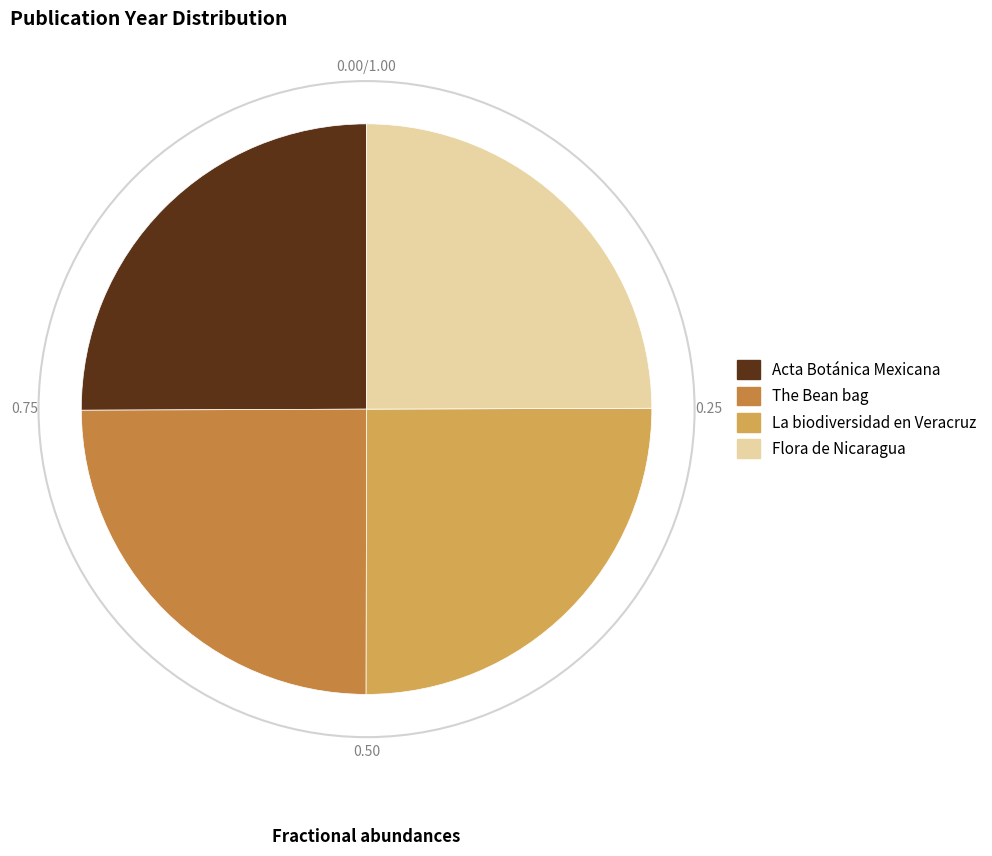

True or false: The Bean bag accounts for 25% of the total.

True